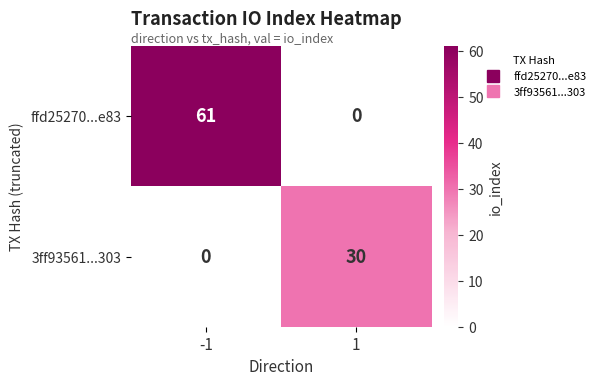

Rank the series by their average value, from highest to lowest.

ffd25270...e83, 3ff93561...303